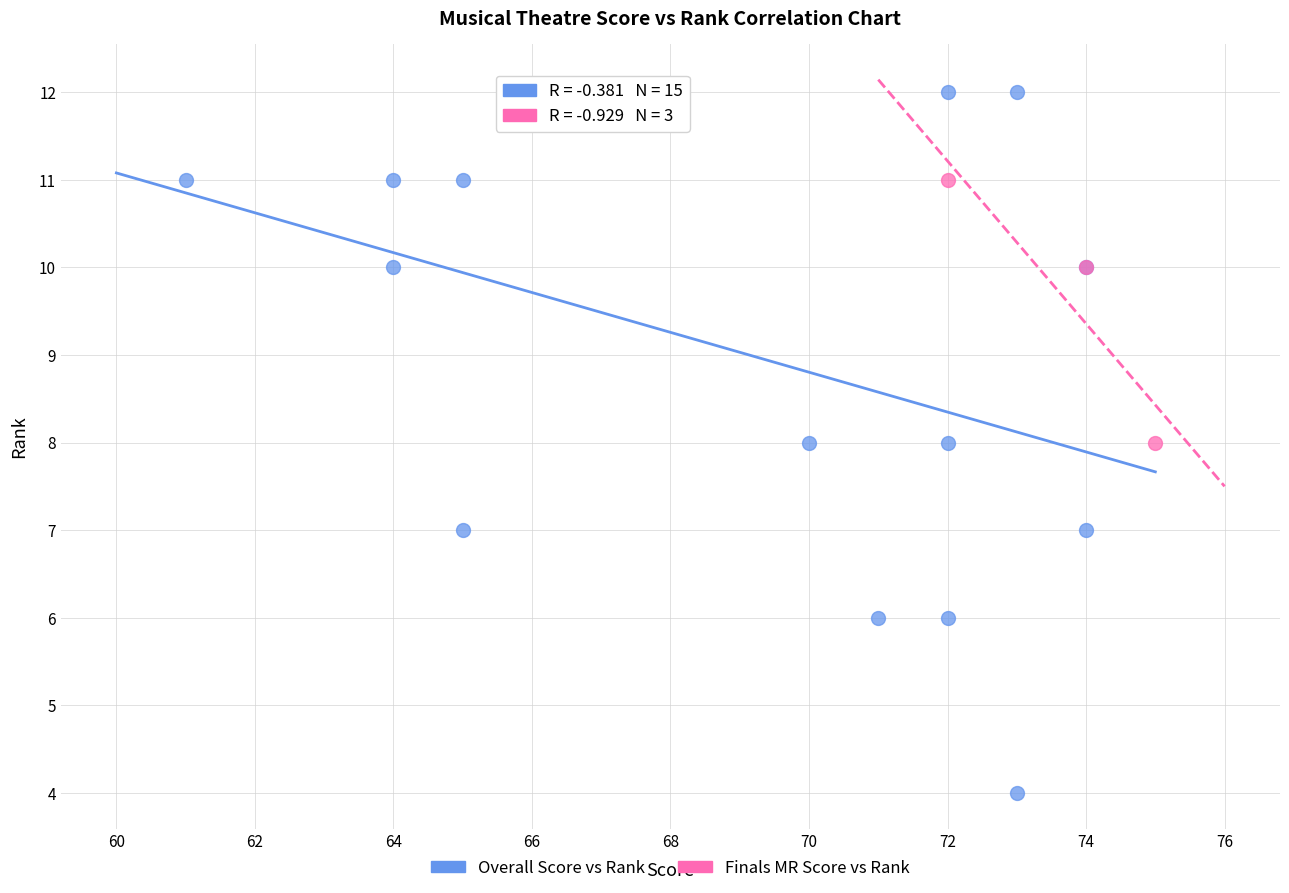

Which series contains the lowest Y value?

Overall Score vs Rank